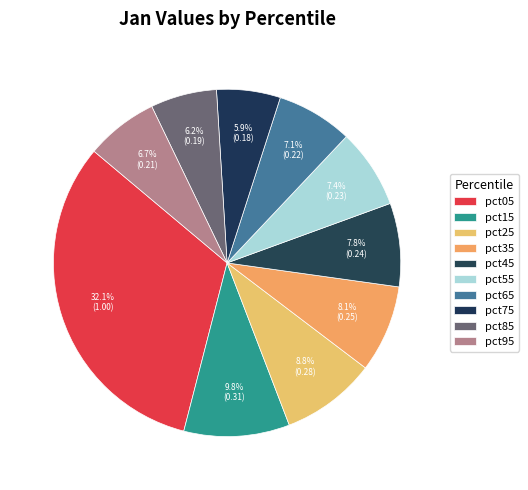

Does pct85 account for over 50% of the chart?

No